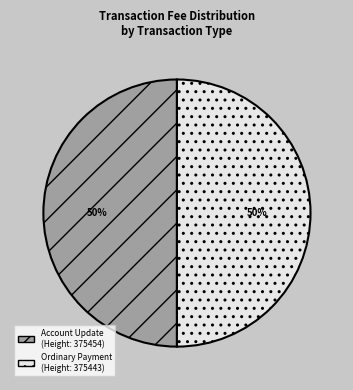

To the nearest percent, what is the average slice percentage?

50%